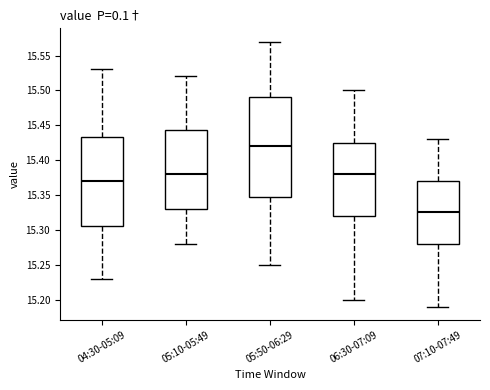

Where is the lower edge of the box for 05:10-05:49 on the y-axis? The values are not printed on the chart, so give them approximately, as read against the axis.

15.330